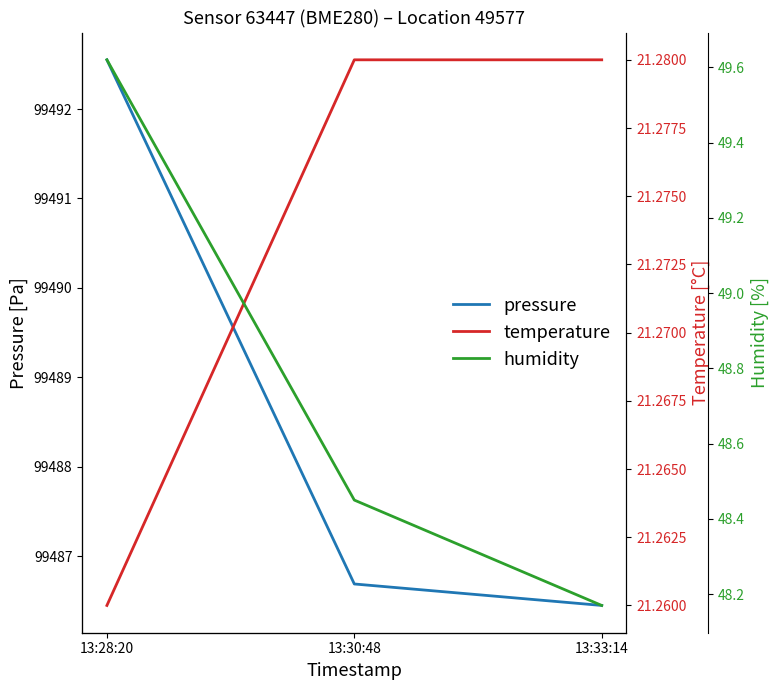

What is the minimum value for humidity?

48.2